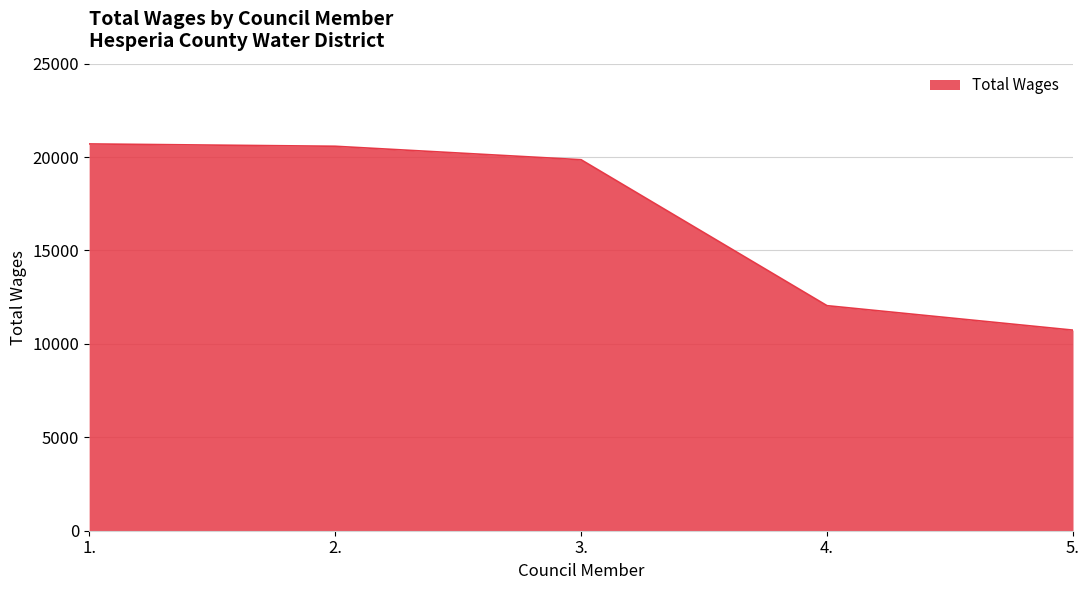

Count the number of data series in this chart.

1